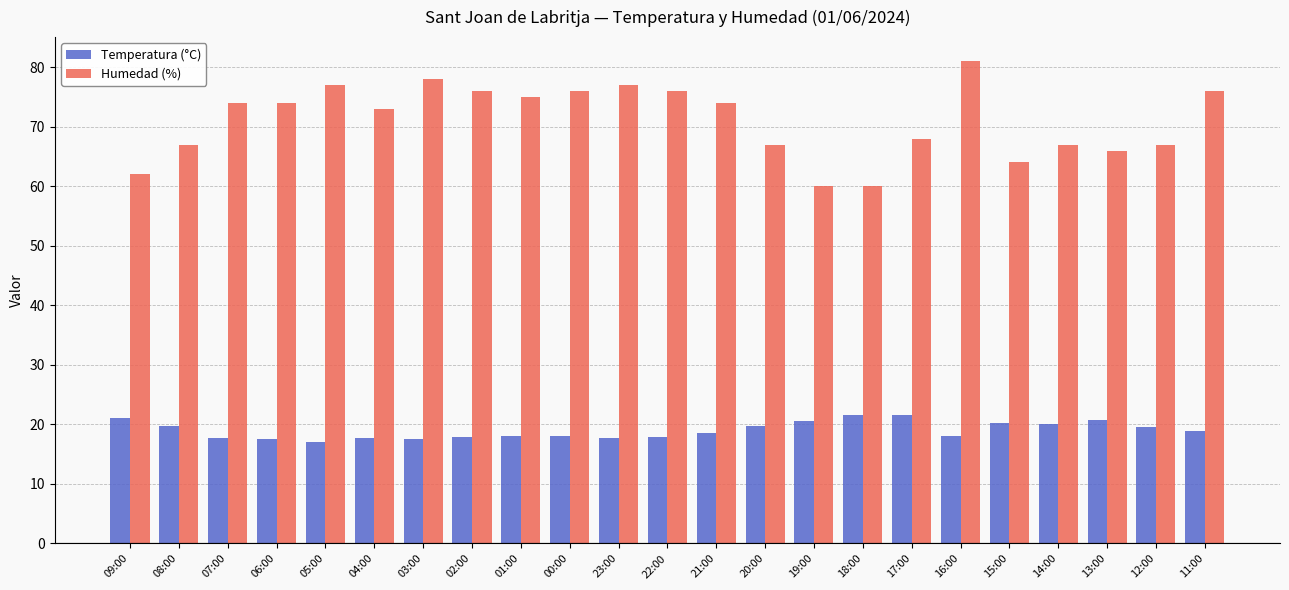

What is the sum of all Temperatura (°C) values?

437.4